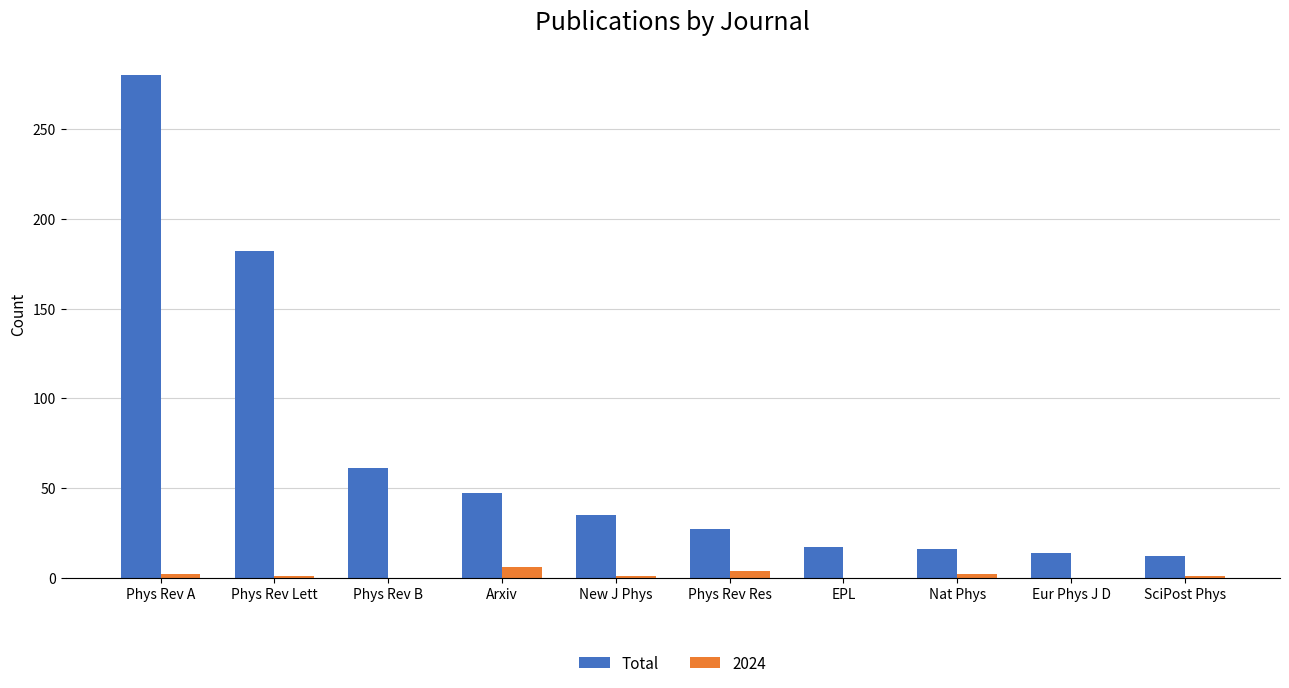

What is the total value across all series at Eur Phys J D?

14